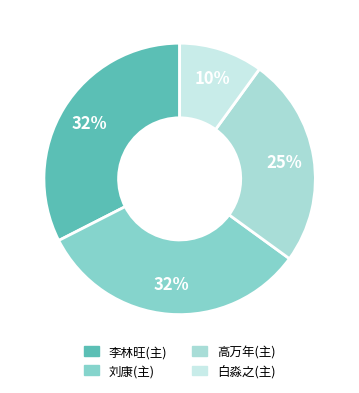

How many segments does this pie chart have?

4